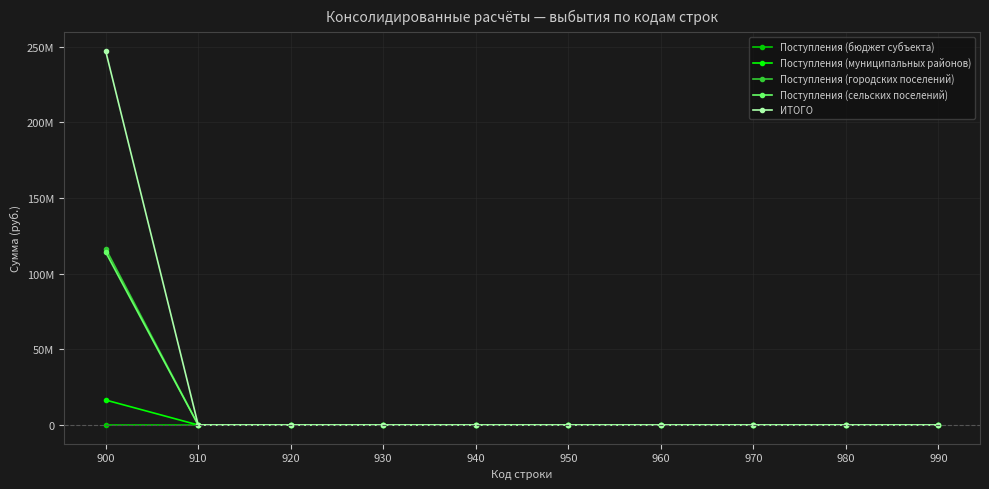

What is the sum of all Поступления (муниципальных районов) values?

16485200.5